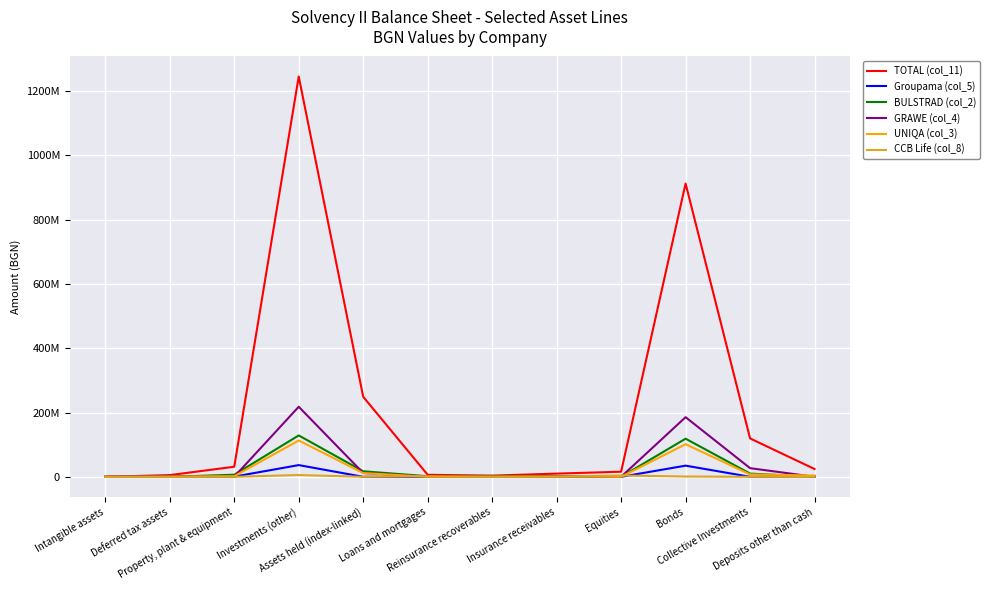

The value of TOTAL (col_11) at Loans and mortgages is 6244003.6. True or false?

True